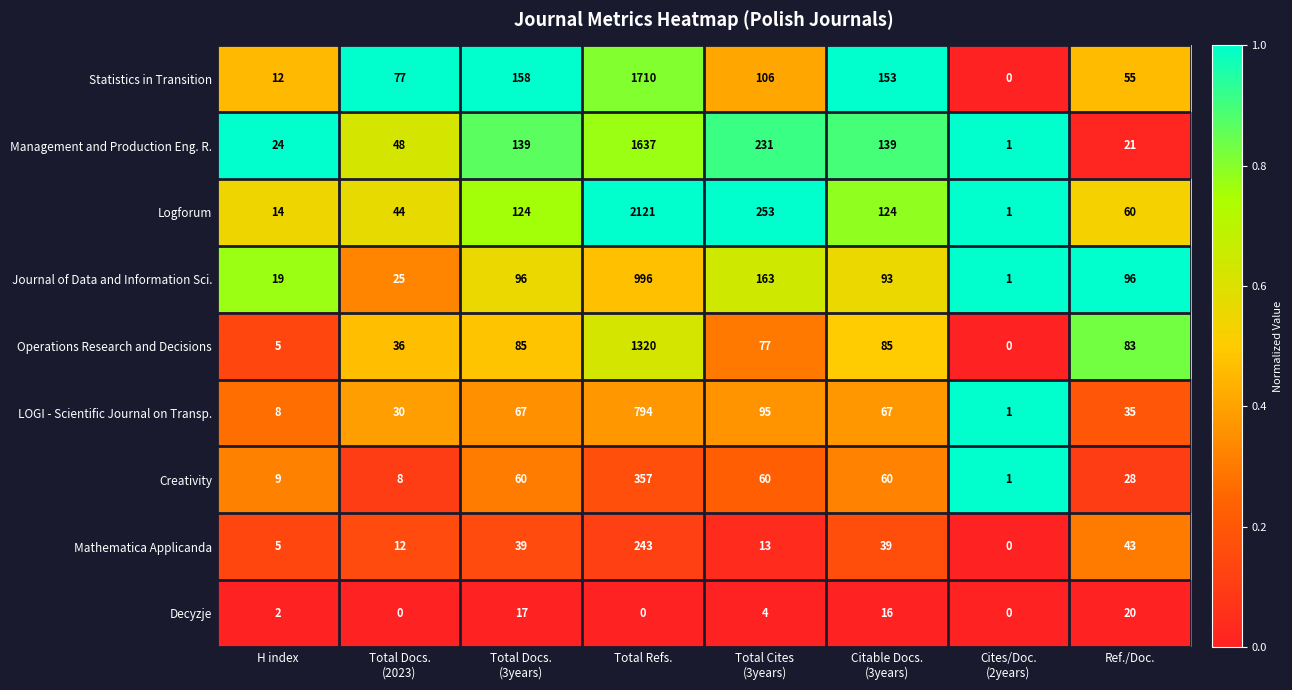

What is the total value across all series at Total Cites
(3years)?

1002